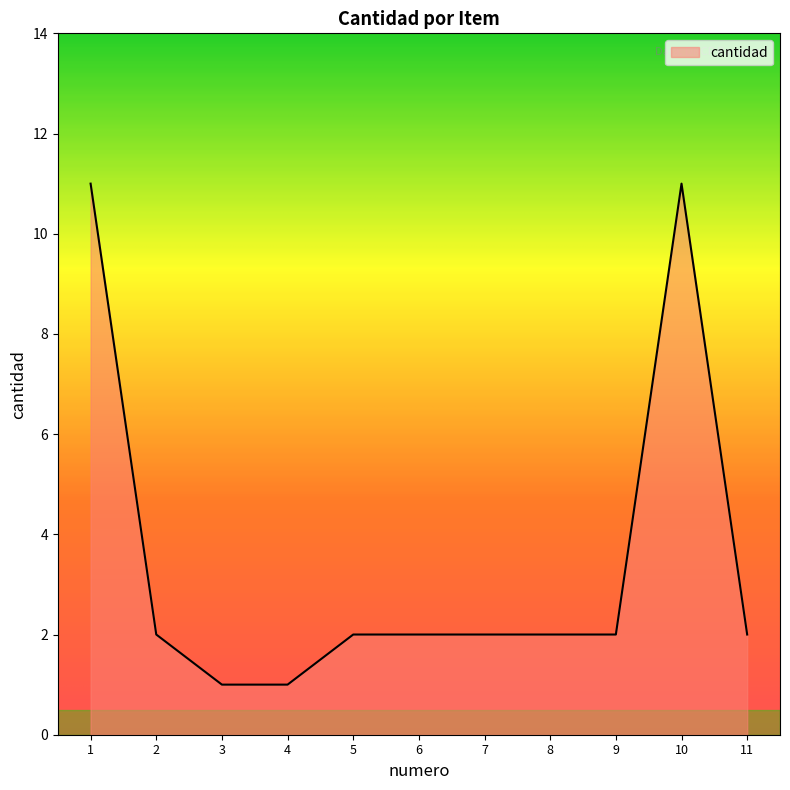

At which label does the data first exceed 2?

1